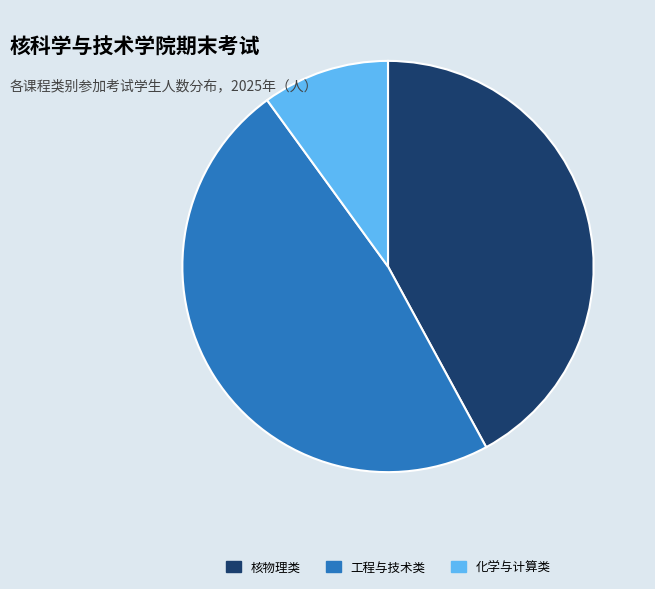

Which category has the biggest portion of the pie?

工程与技术类